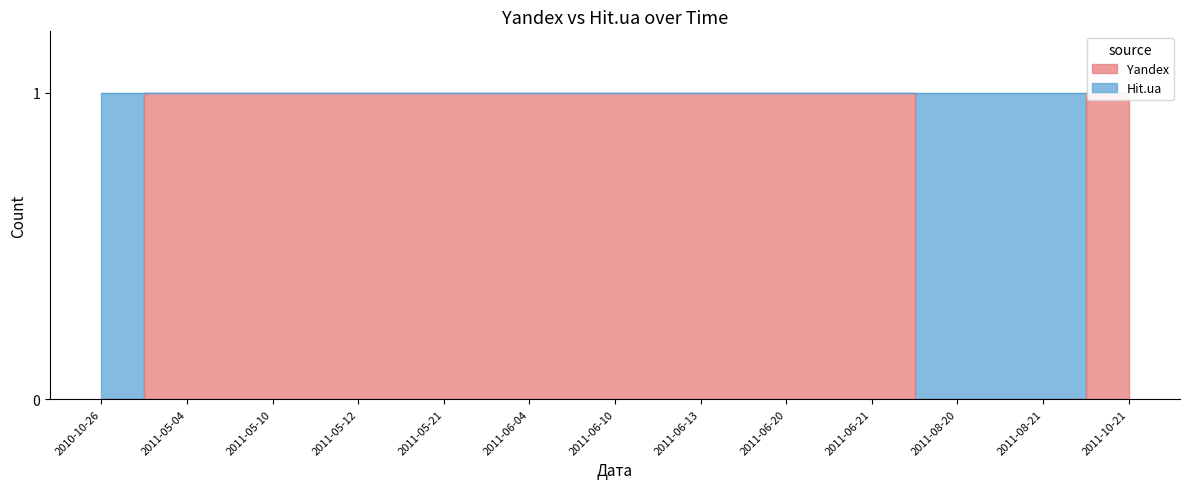

How many data points are less than 1?

3